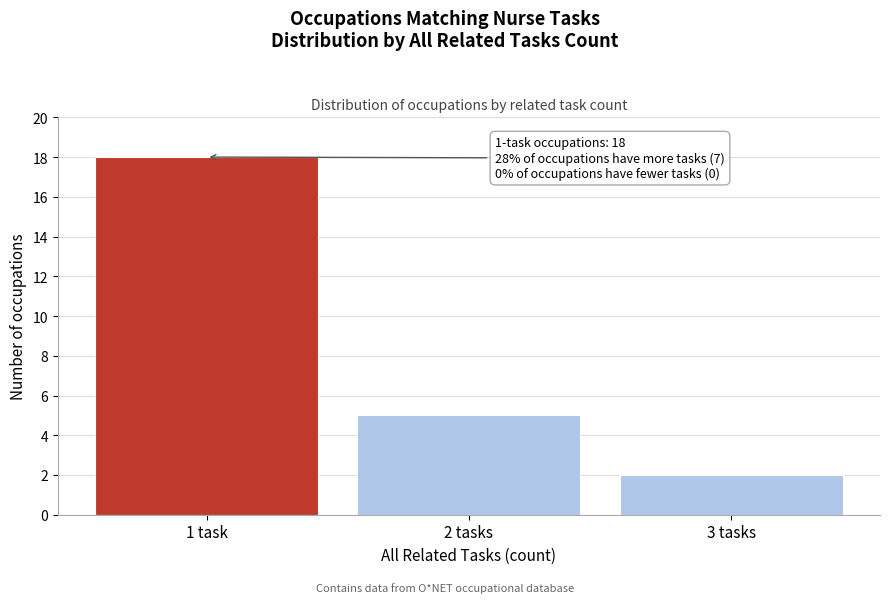

Reading left to right, list all the values displayed in this chart.

1 task=18	2 tasks=5	3 tasks=2